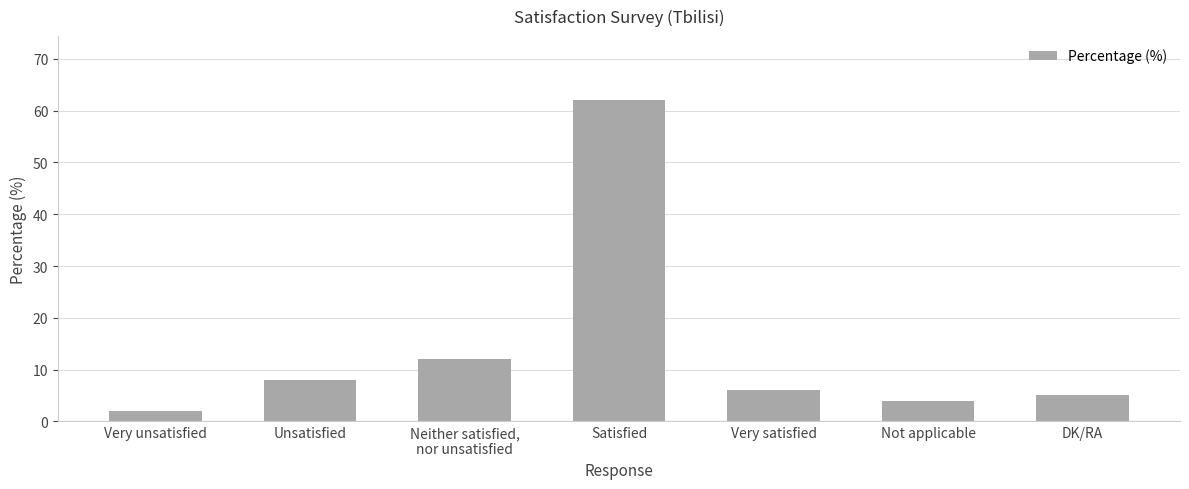

What is the difference between the values at Neither satisfied,
nor unsatisfied and Very satisfied?

6